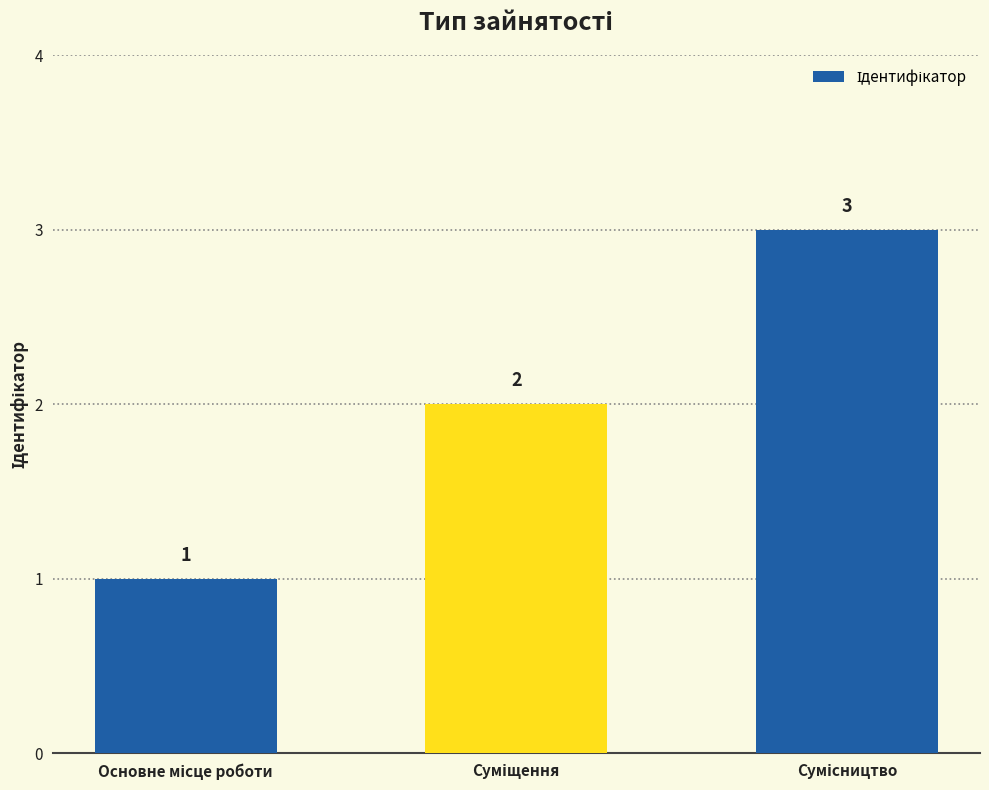

What is the maximum value shown in the chart?

3